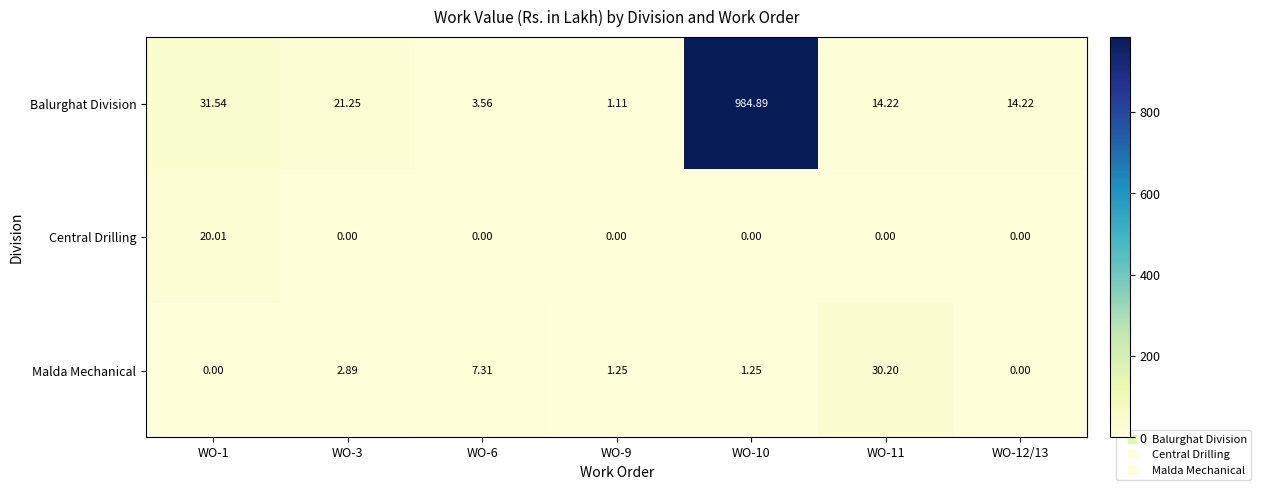

Is the value of Balurghat Division at WO-6 greater than the value of Malda Mechanical at WO-6?

No